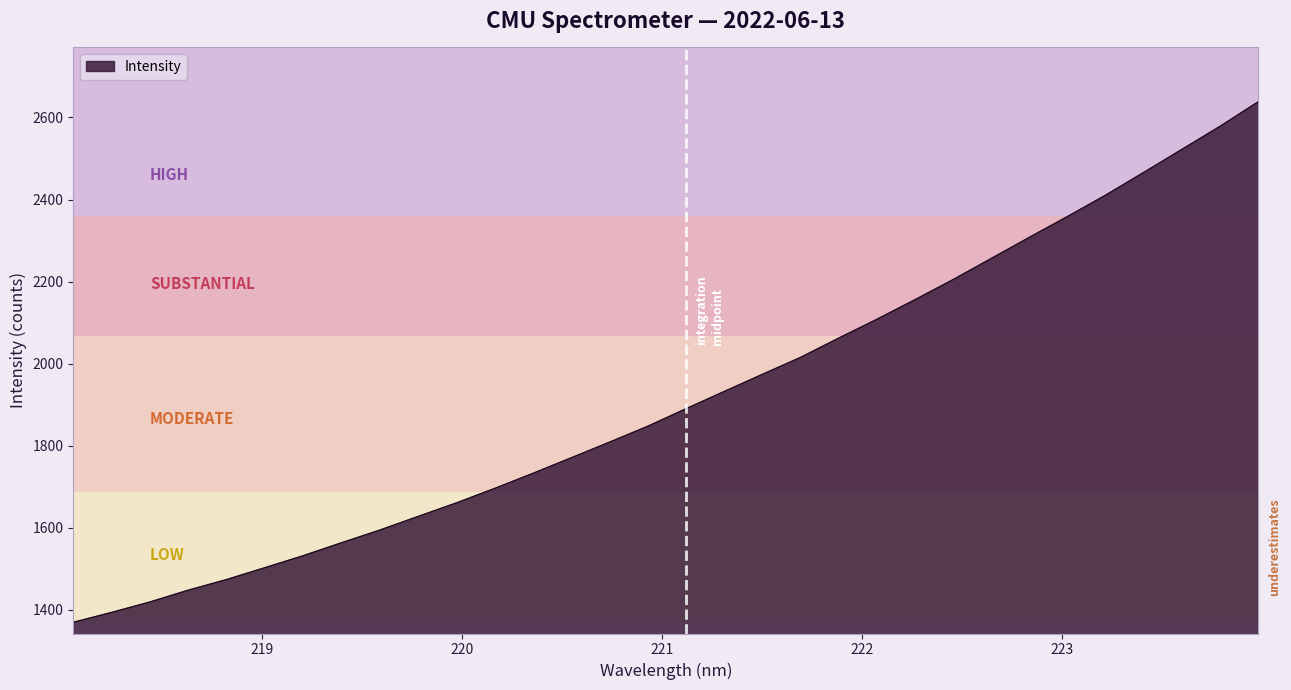

Reading left to right, list all the values displayed in this chart.

1369.8	1393.9	1419.3	1448.1	1473.9	1502.8	1531.9	1563.4	1594.3	1627.5	1660.4	1695.6	1732.3	1770.2	1808.2	1846.9	1889.6	1931.6	1973.5	2014.8	2061.8	2107.7	2155.7	2204.7	2256.3	2307.9	2358.7	2410.9	2466.3	2522.5	2578.8	2638.6